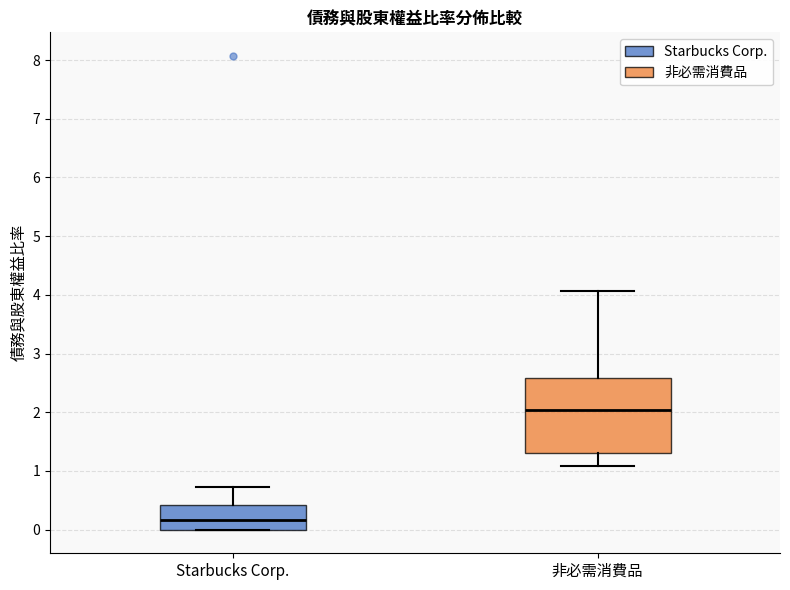

Reading left to right, transcribe this box plot: for each box, give where its median line is, the range the box spans, and where its two whiskers end, as read against the y-axis. The values are not printed on the chart, so give them approximately, as read against the axis.

Starbucks Corp.: median 0.2, box 0.0 to 0.4, whiskers 0.0 to 0.7
非必需消費品: median 2.0, box 1.3 to 2.6, whiskers 1.1 to 4.1